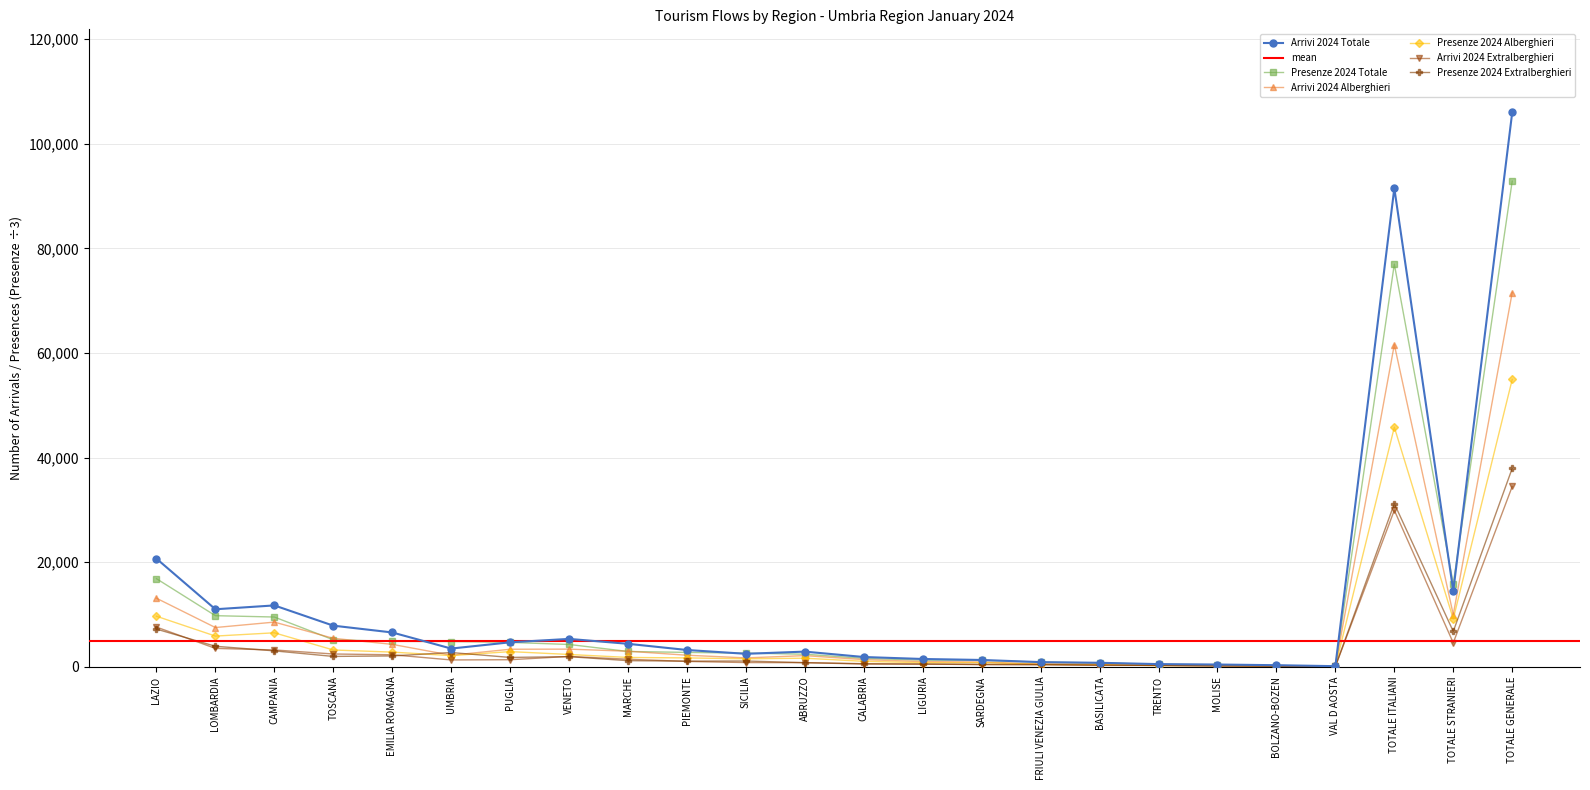

At which category is the sum across all series the highest?

TOTALE GENERALE